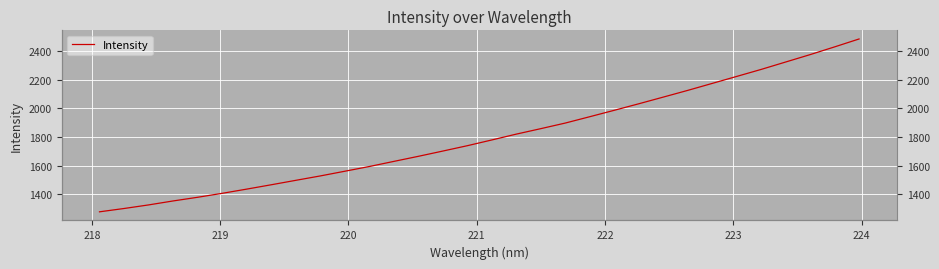

Reading right to left, list all the values displayed in this chart.

2482.7	2427.5	2373.6	2322.0	2270.4	2221.5	2172.8	2124.2	2077.4	2030.8	1985.4	1940.7	1896.4	1857.4	1819.3	1778.5	1738.5	1701.1	1664.4	1629.0	1593.4	1560.4	1527.6	1496.9	1466.1	1435.8	1406.4	1378.9	1353.3	1325.6	1300.7	1277.6